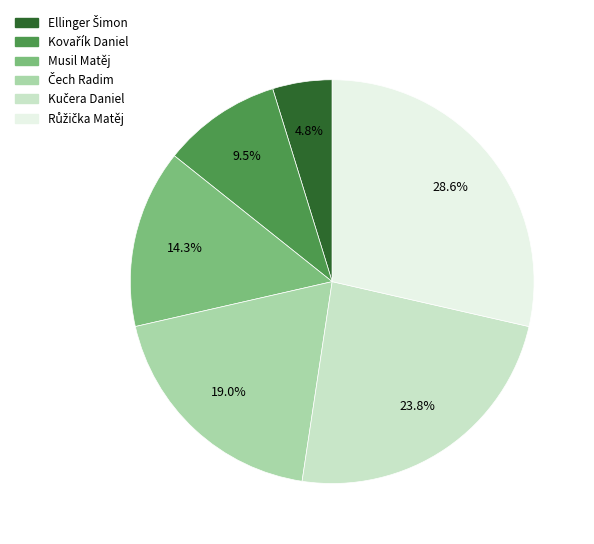

Does any single category account for the majority?

No